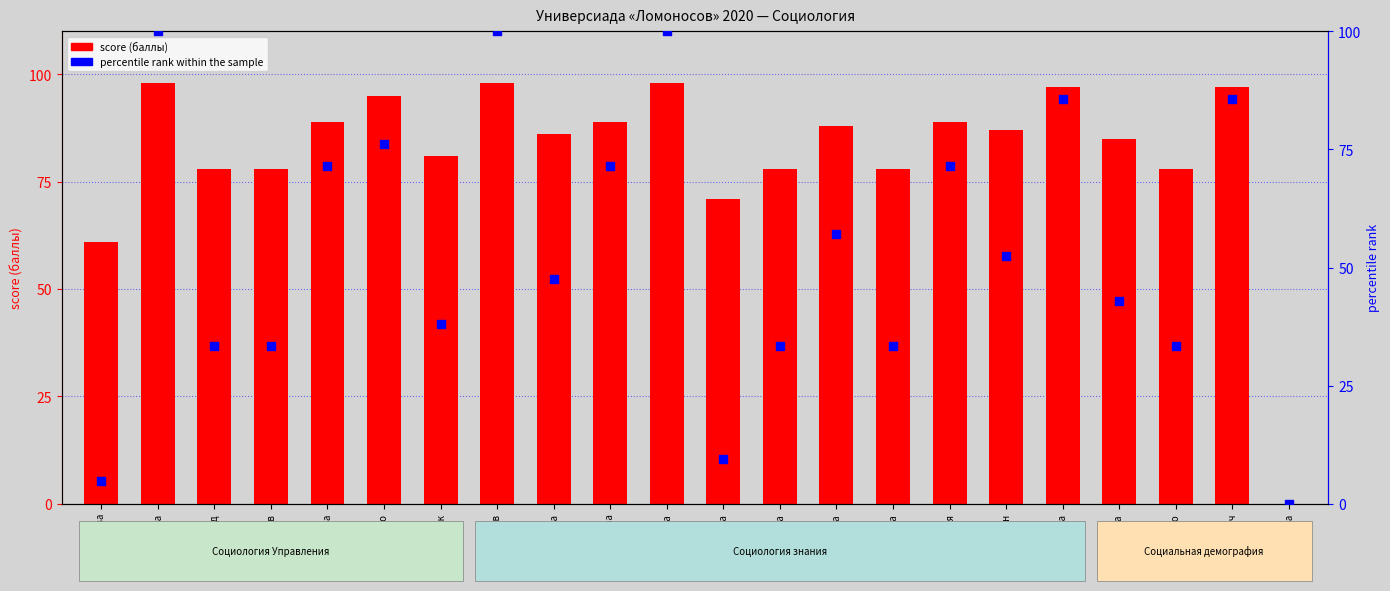

Which series reaches the maximum Y coordinate?

percentile rank within the sample